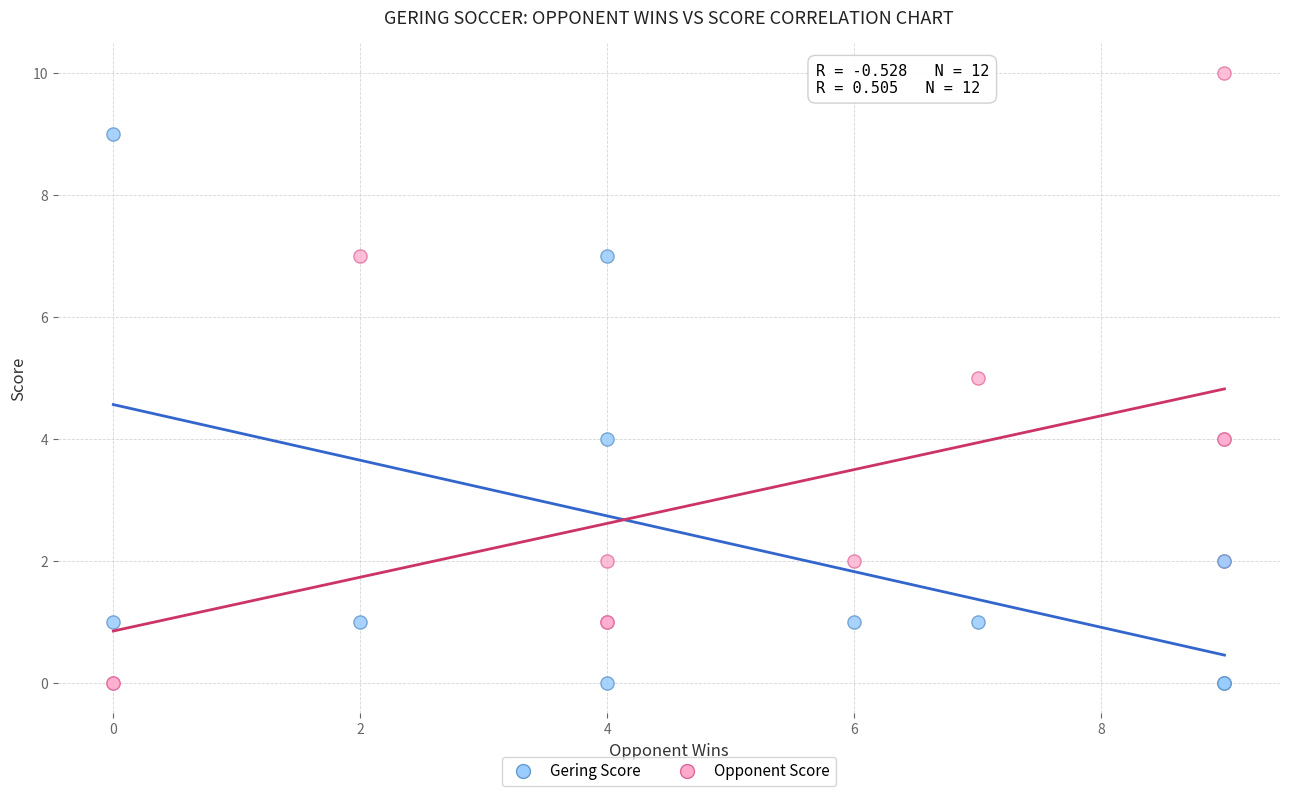

What is the X range (max minus min) for the scatter plot?

9